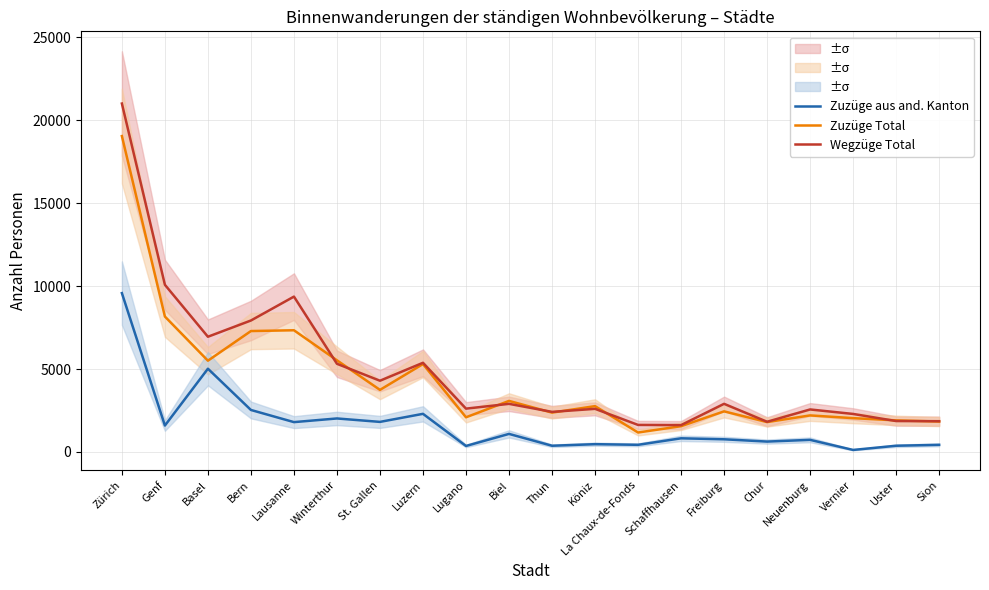

The Zuzüge aus and. Kanton series shows 2576 at Genf. True or false?

False